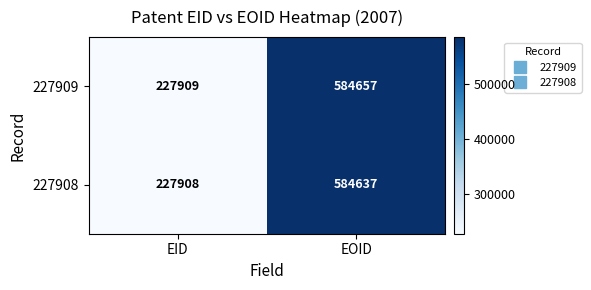

What is the difference between the 227909 values at EID and EOID?

356748